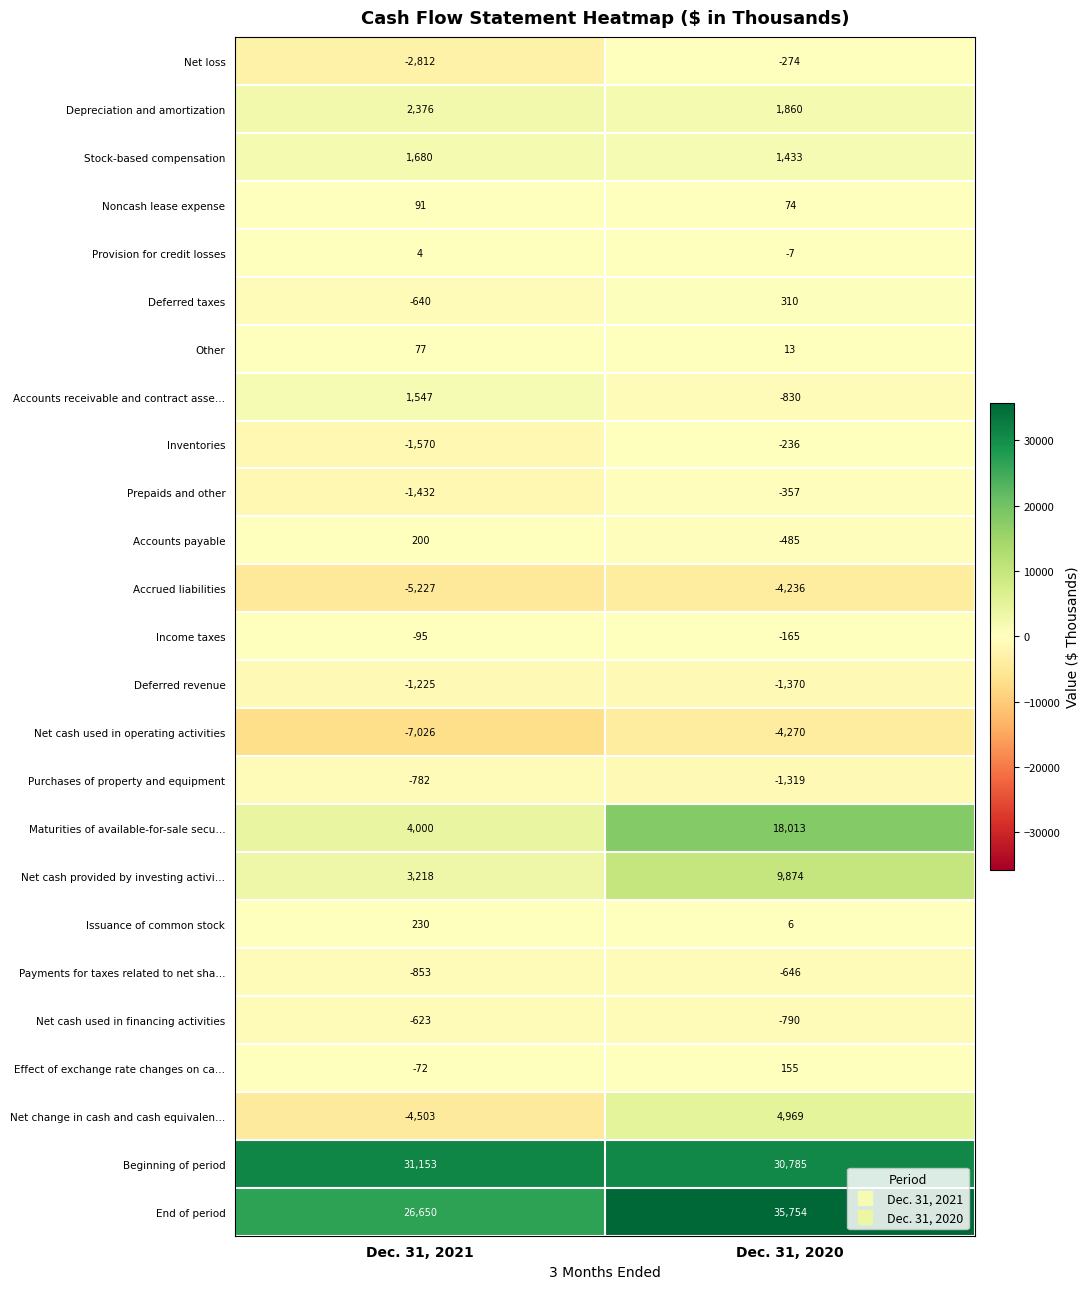

Which label corresponds to the largest value in the chart?

Dec. 31, 2020